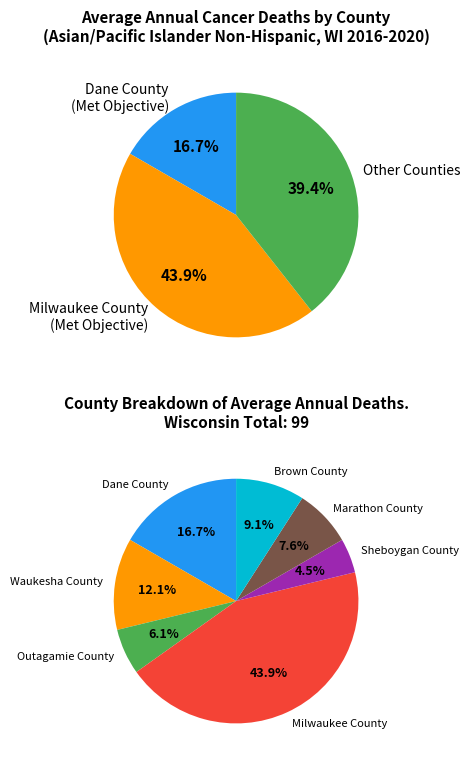

To the nearest percent, what is the difference between the largest and smallest slice percentages?

39%